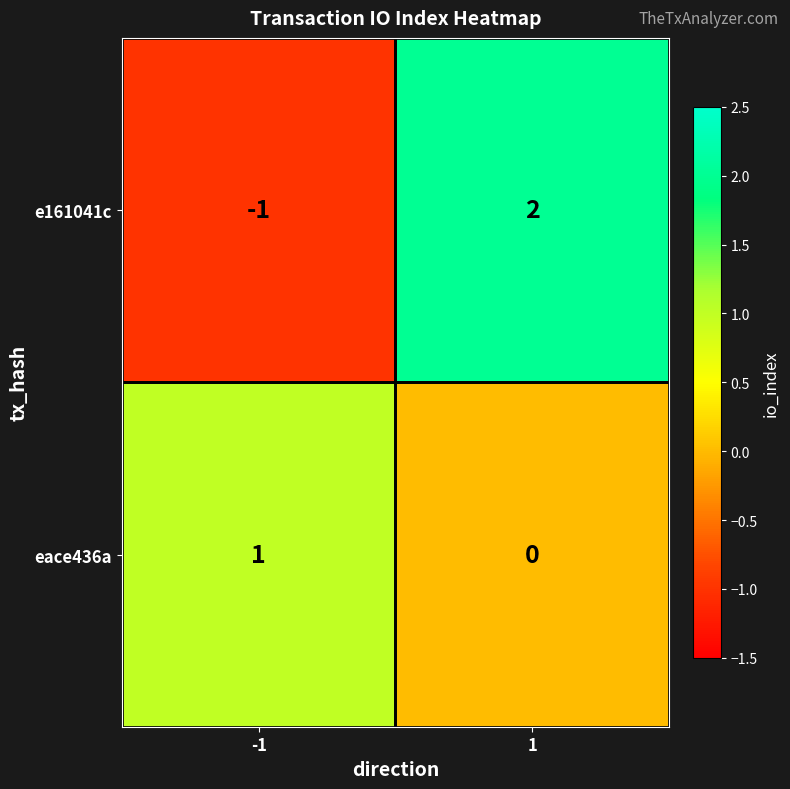

Count the number of categories in the chart.

2